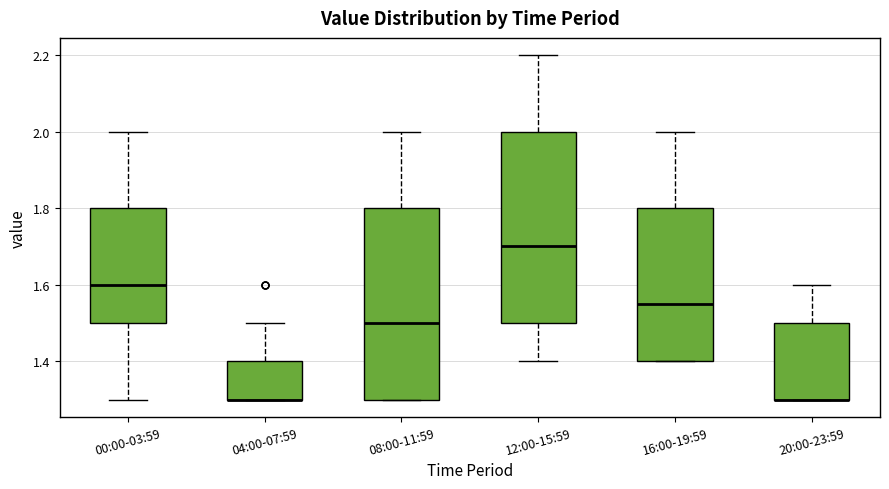

Reading left to right, read every box against the y-axis: the position of its median line, the range the box covers, and the ends of its whiskers. The values are not printed on the chart, so give them approximately, as read against the axis.

00:00-03:59: median 1.60, box 1.50 to 1.80, whiskers 1.30 to 2.00
04:00-07:59: median 1.30 (drawn on the box's lower edge), box 1.30 to 1.40, whiskers 1.30 to 1.50
08:00-11:59: median 1.50, box 1.30 to 1.80, whiskers 1.30 to 2.00
12:00-15:59: median 1.70, box 1.50 to 2.00, whiskers 1.40 to 2.20
16:00-19:59: median 1.56, box 1.40 to 1.80, whiskers 1.40 to 2.00
20:00-23:59: median 1.30 (drawn on the box's lower edge), box 1.30 to 1.50, whiskers 1.30 to 1.60